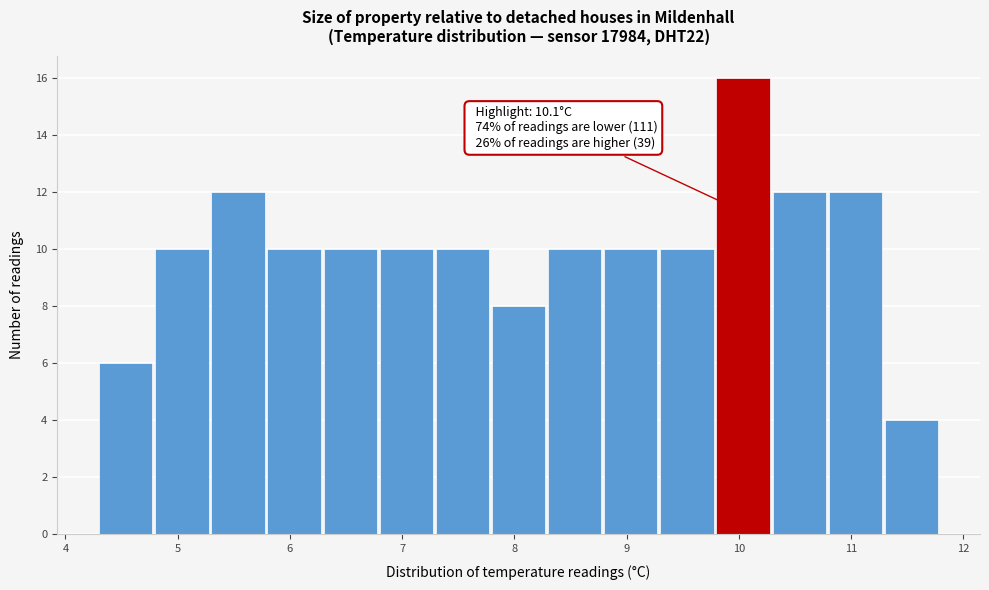

Which range on the x-axis has the tallest bar?

9.8 to 10.3